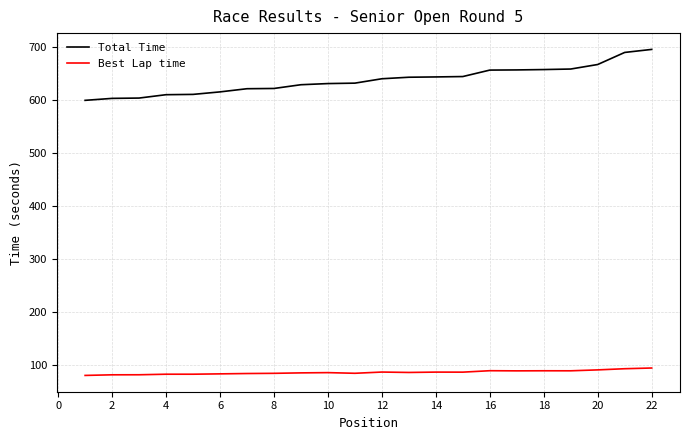

Which series has the widest spread of values?

Total Time